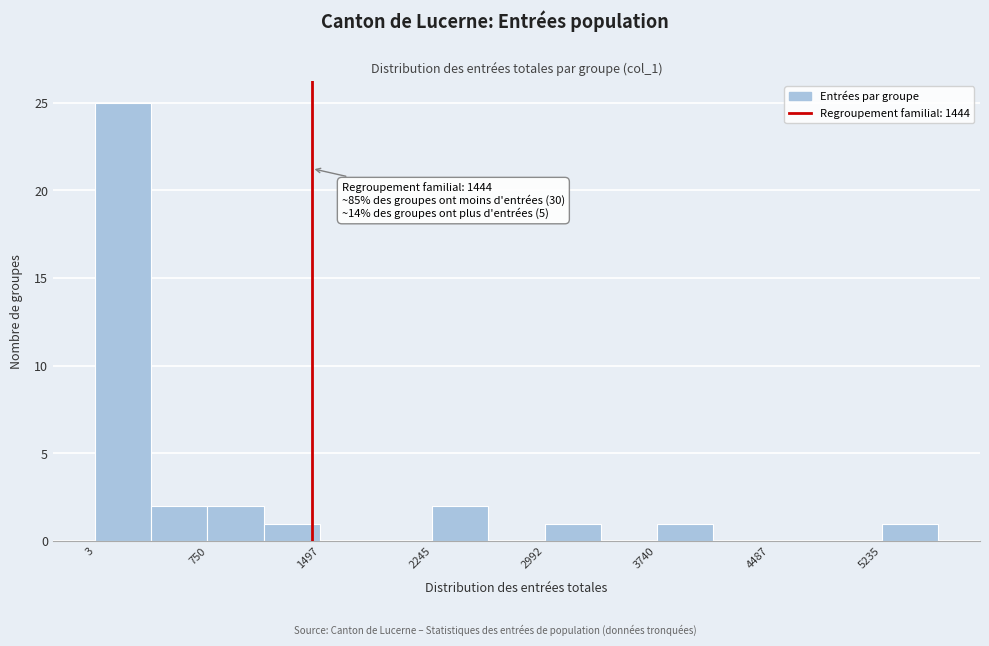

Read against the x-axis, roughly where is the centre of the tallest bar?

200